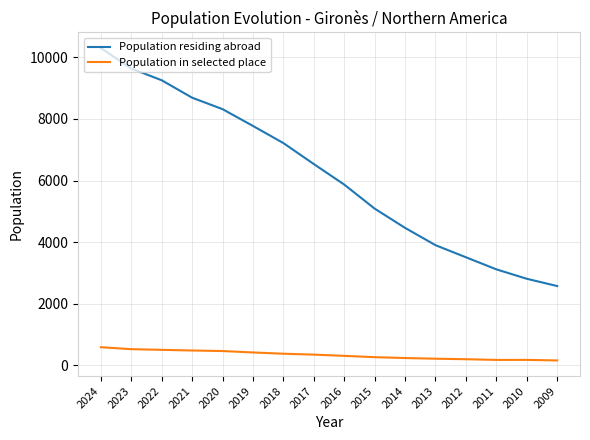

What is the difference between the Population residing abroad values at 2018 and 2016?

1347